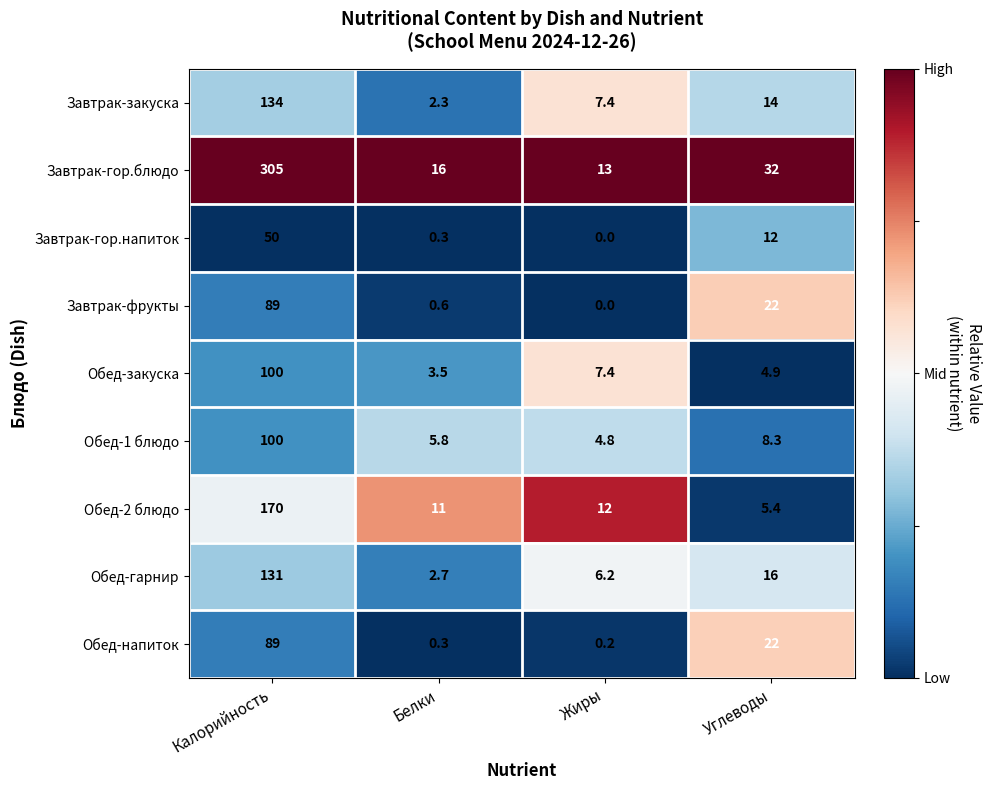

List the labels in order of Обед-1 блюдо value, largest first.

Калорийность, Углеводы, Белки, Жиры